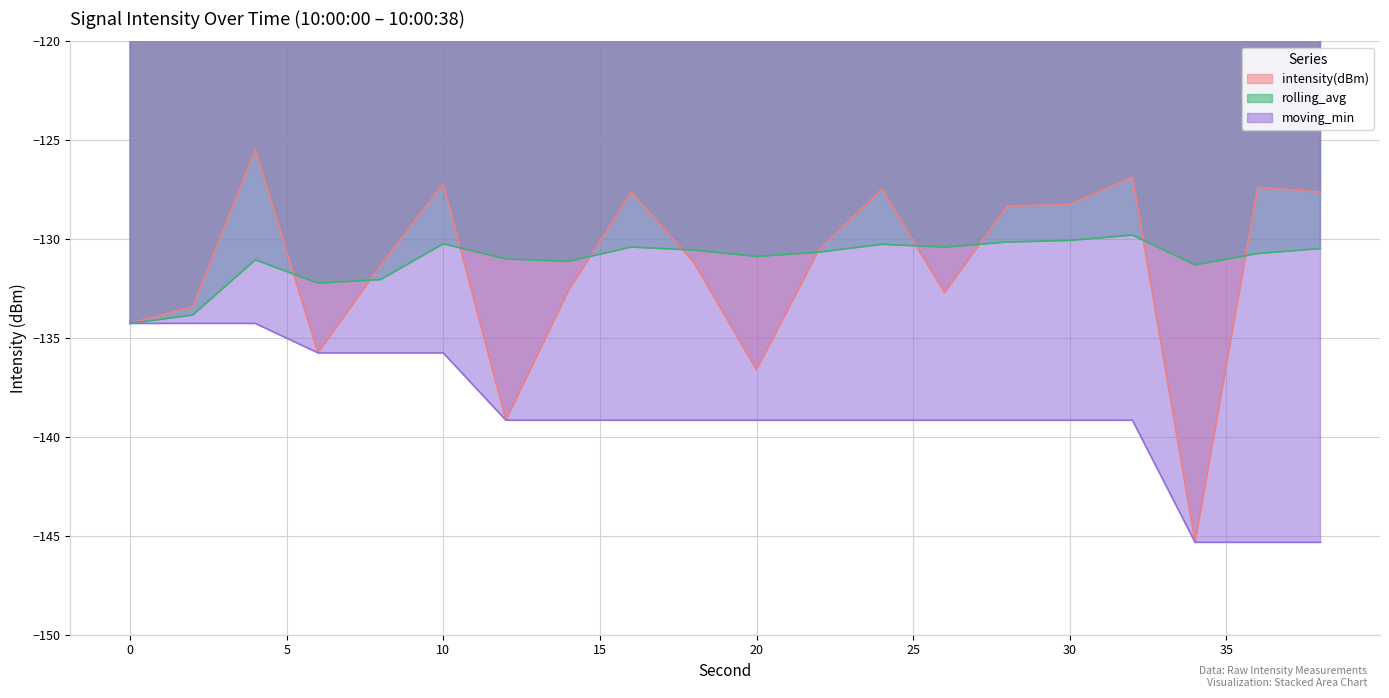

Does the chart display data point markers on the line(s)?

No